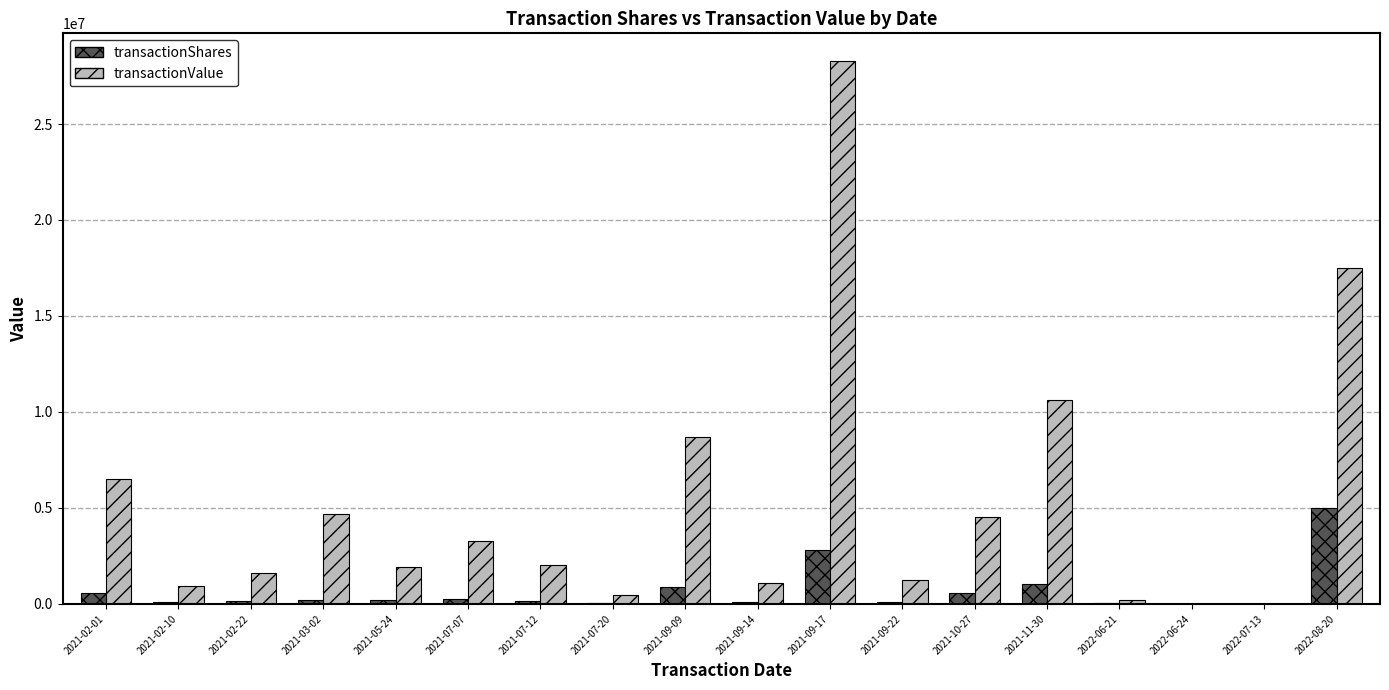

What is the sum of all transactionValue values?

93550746